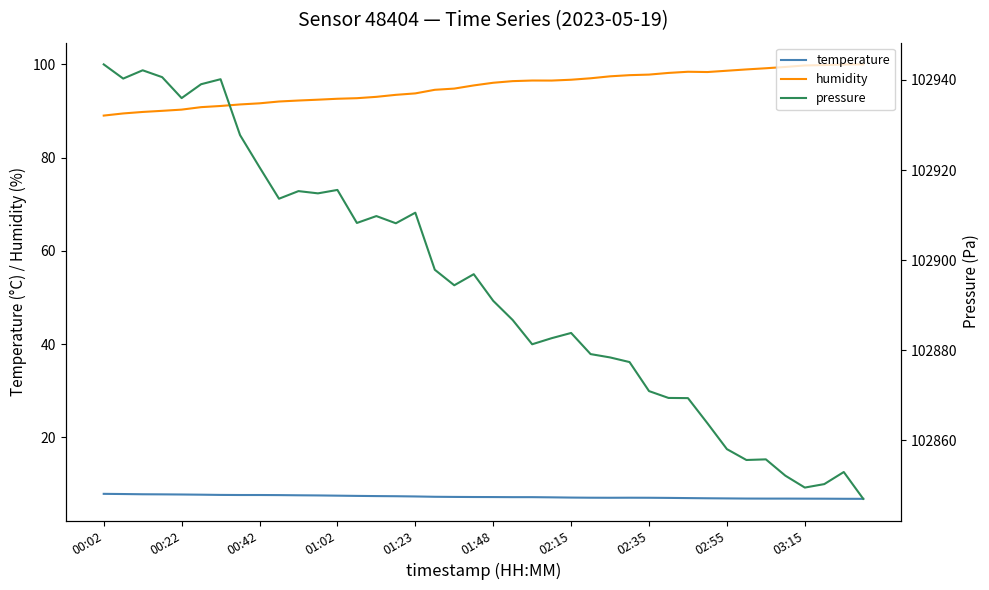

What is the highest value of the temperature series?

7.9